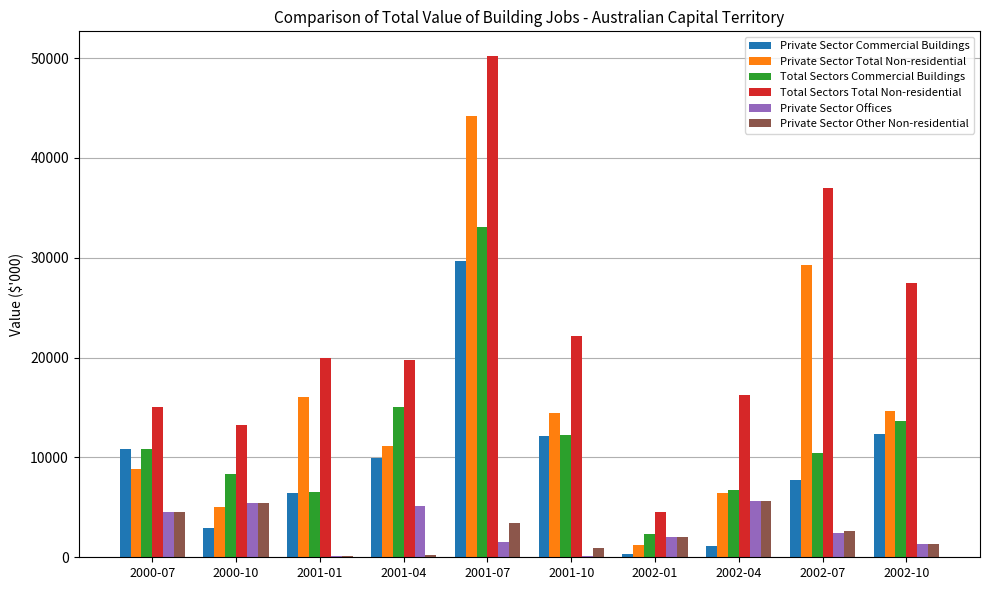

At which label does Private Sector Offices first exceed 2476?

2000-07